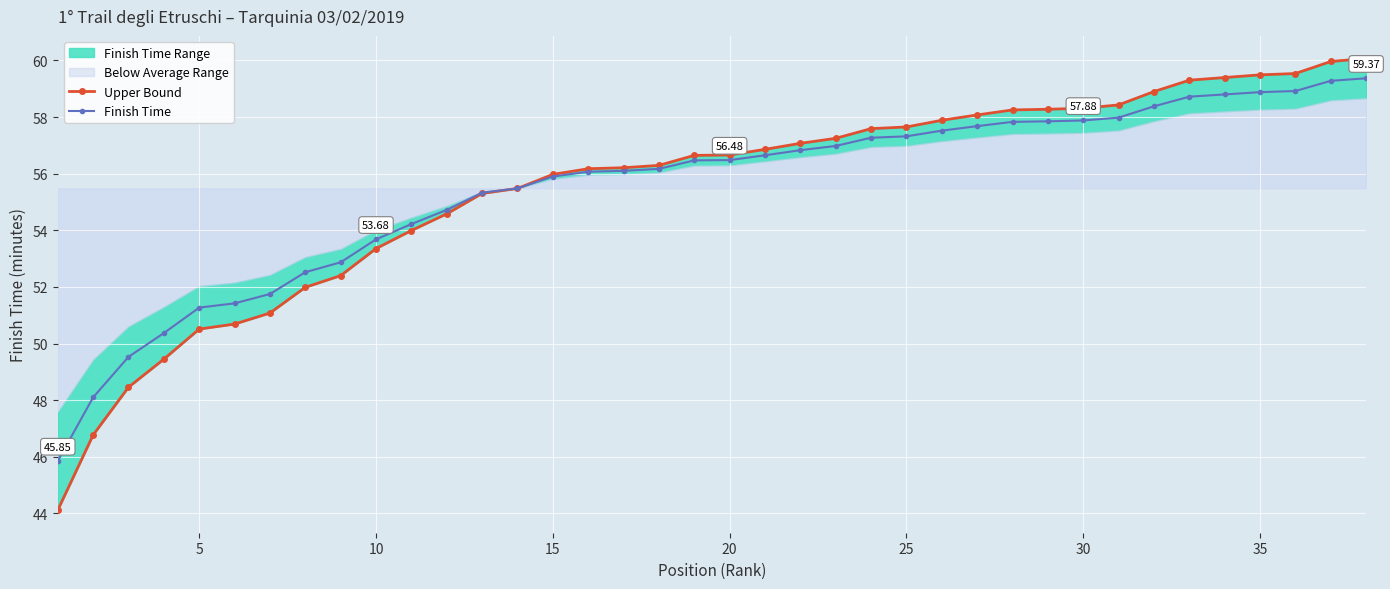

Reading left to right, what are all the values shown in this chart?

Upper Bound: 44.1	46.8	48.5	49.4	50.5	50.7	51.1	52.0	52.4	53.4	54.0	54.6	55.3	55.5	56.0	56.2	56.2	56.3	56.6	56.7	56.9	57.1	57.2	57.6	57.7	57.9	58.1	58.3	58.3	58.3	58.4	58.9	59.3	59.4	59.5	59.5	60.0	60.1
Finish Time: 45.9	48.1	49.5	50.4	51.3	51.4	51.8	52.5	52.9	53.7	54.2	54.7	55.3	55.5	55.9	56.1	56.1	56.2	56.5	56.5	56.6	56.8	57.0	57.3	57.3	57.5	57.7	57.8	57.9	57.9	58.0	58.4	58.7	58.8	58.9	58.9	59.3	59.4